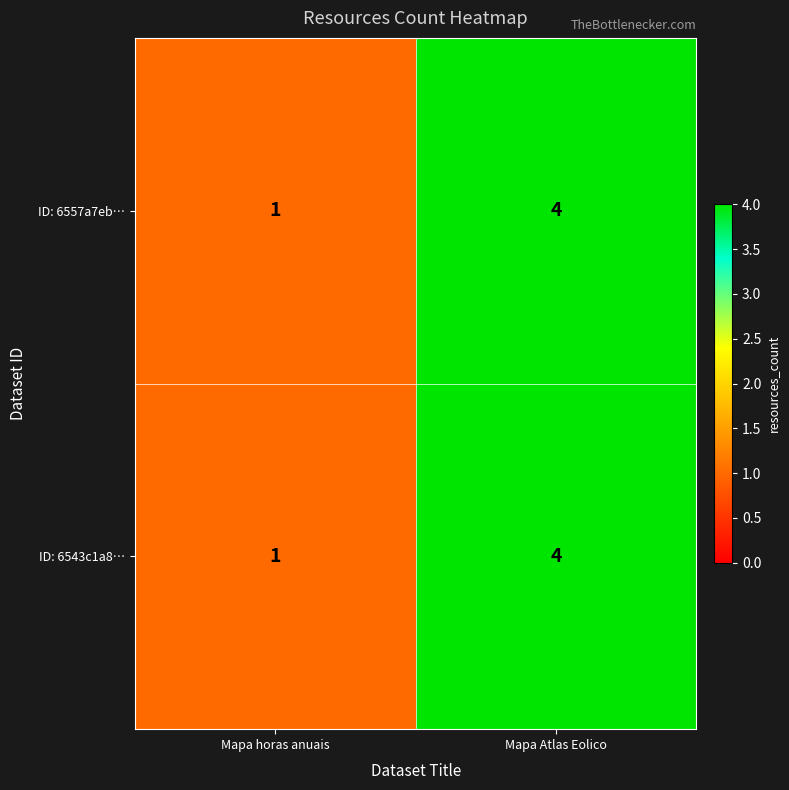

List the labels in order of ID: 6543c1a8… value, smallest first.

Mapa horas anuais, Mapa Atlas Eolico